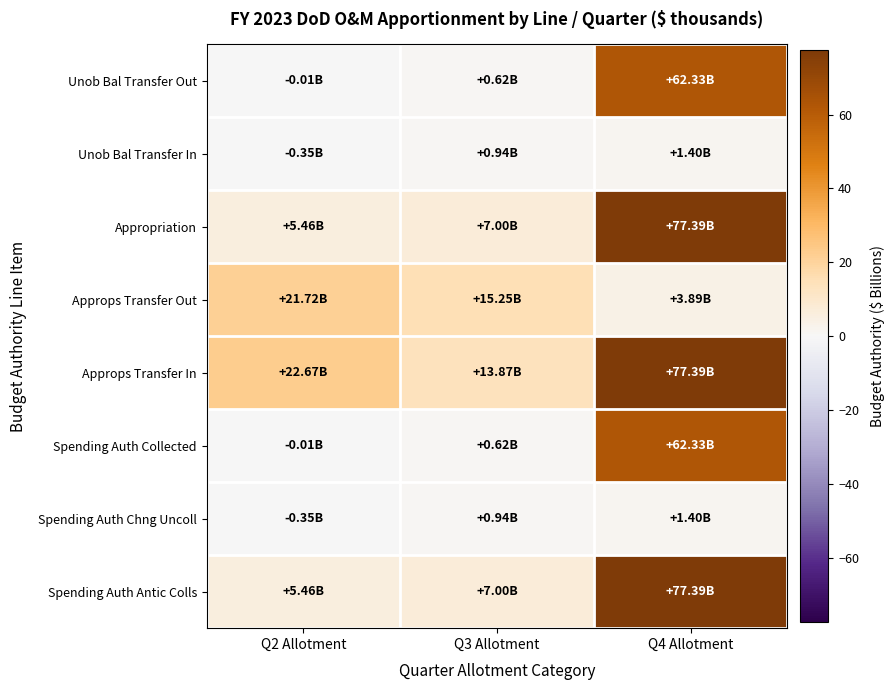

How many categories are shown in the chart?

3